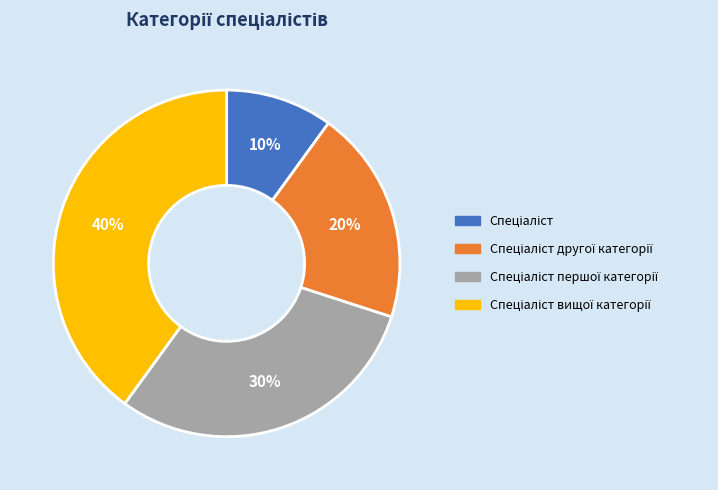

How many slices are in this pie chart?

4